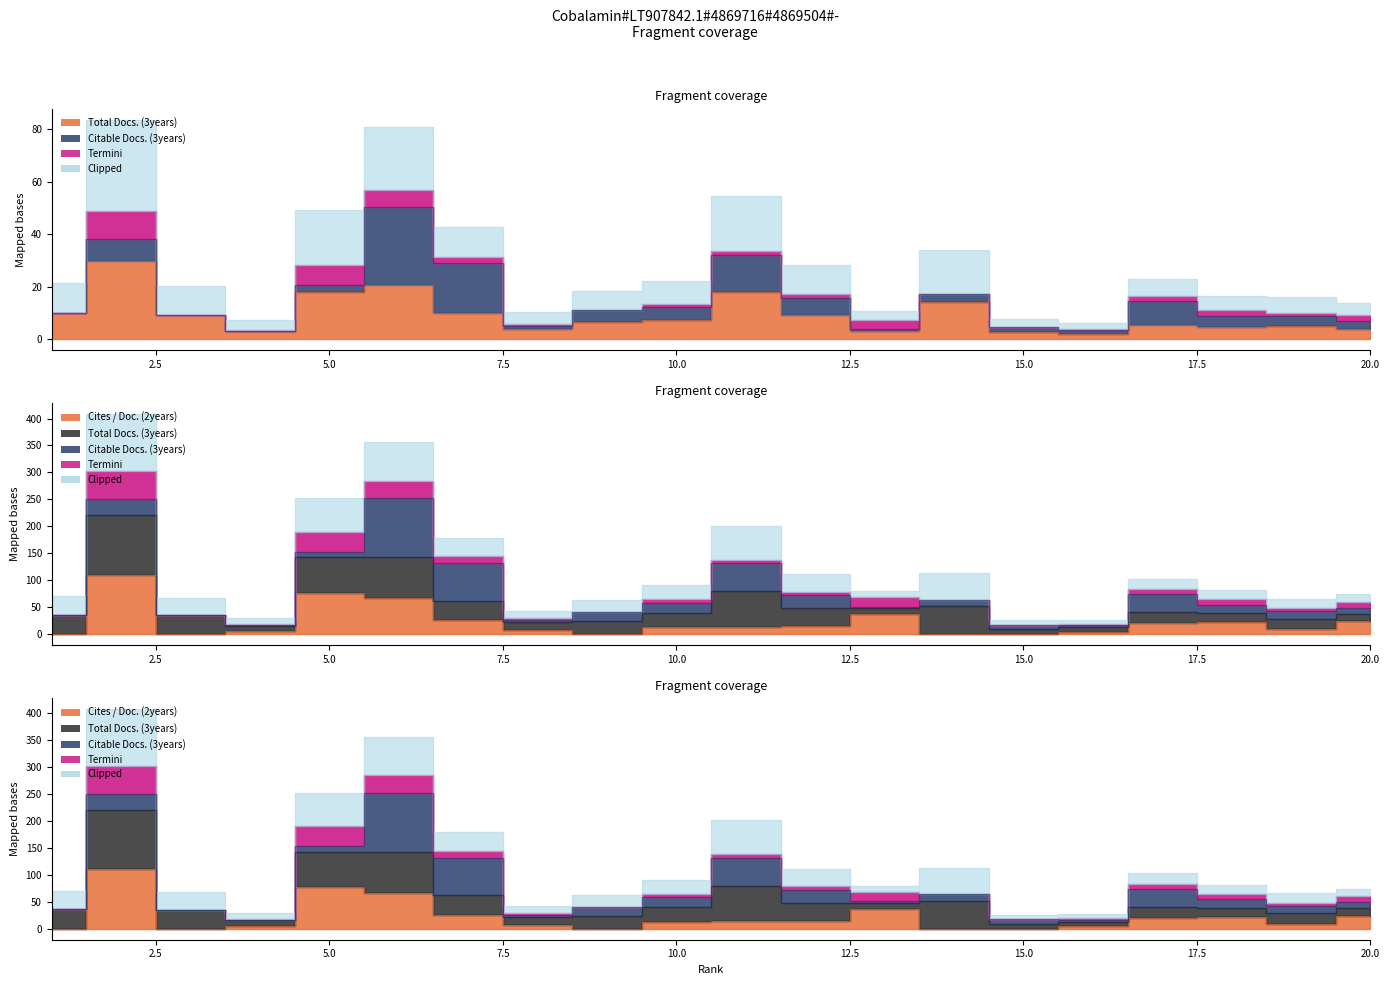

Rank the categories by Cites / Doc. (2years) value from highest to lowest.

2, 5, 6, 13, 7, 20, 18, 17, 12, 11, 10, 19, 8, 4, 16, 1, 3, 9, 14, 15